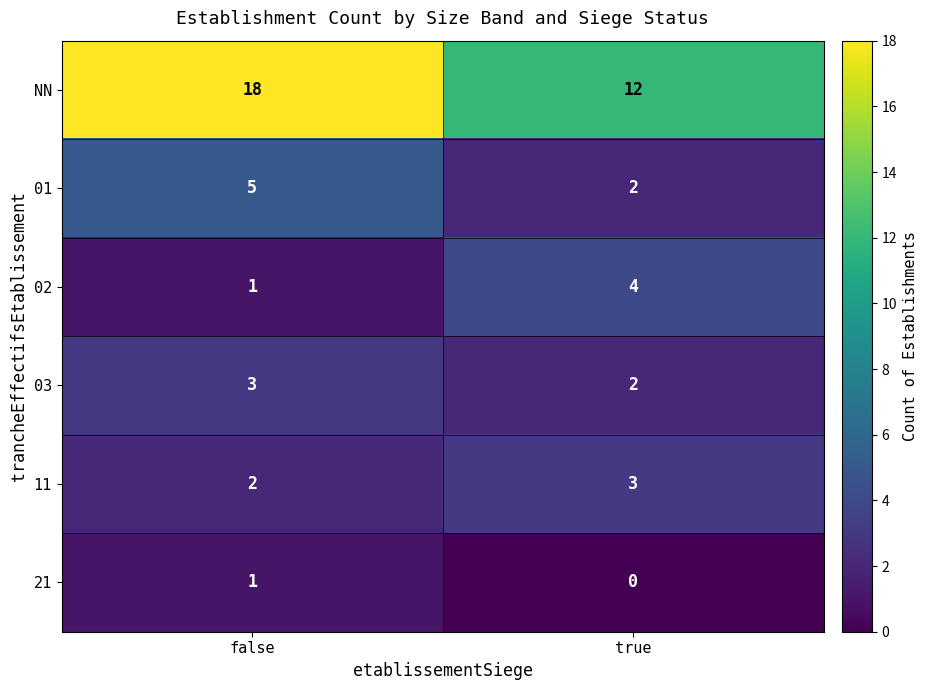

Rank the categories by 01 value from lowest to highest.

true, false